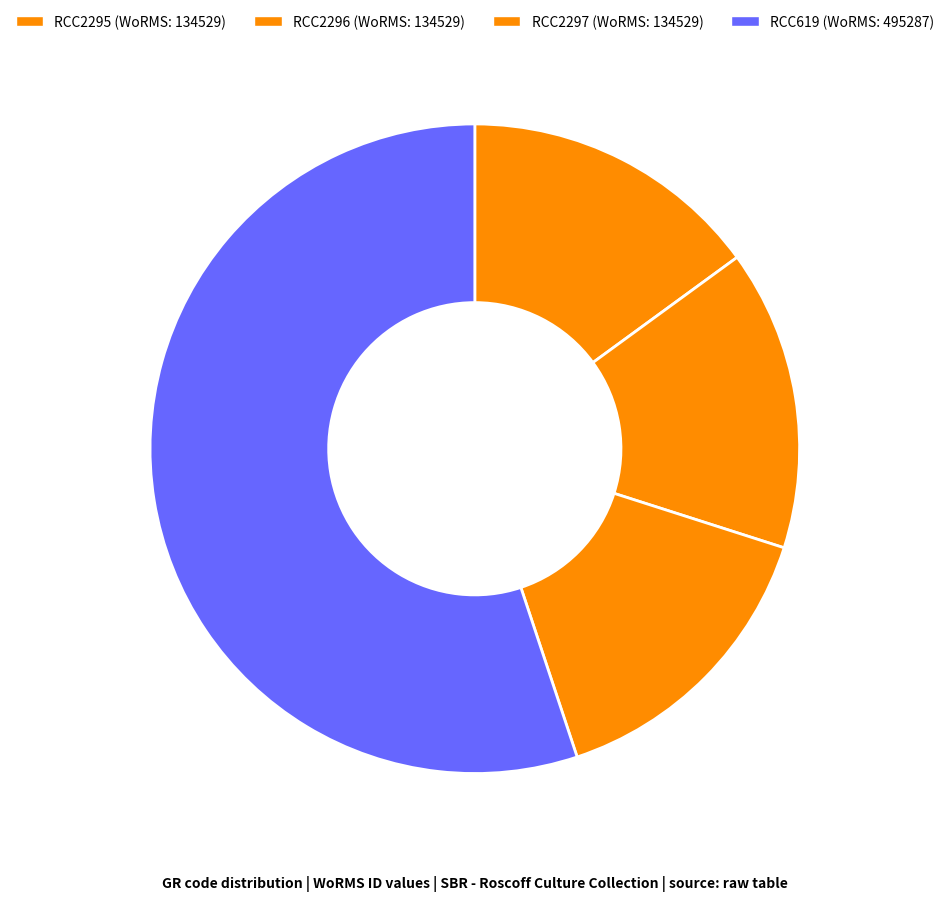

Is it true that RCC619 is 55% of the pie?

True